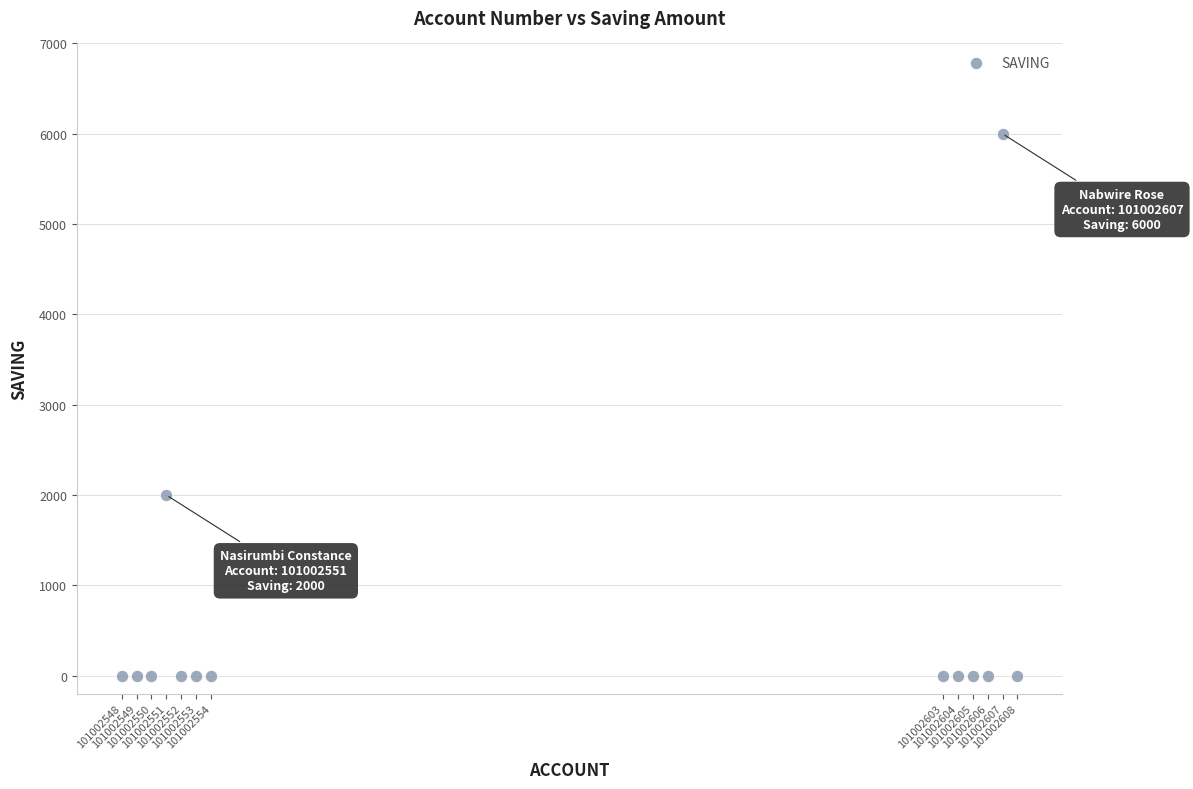

What Y value in the scatter plot is closest to 3000?

2000